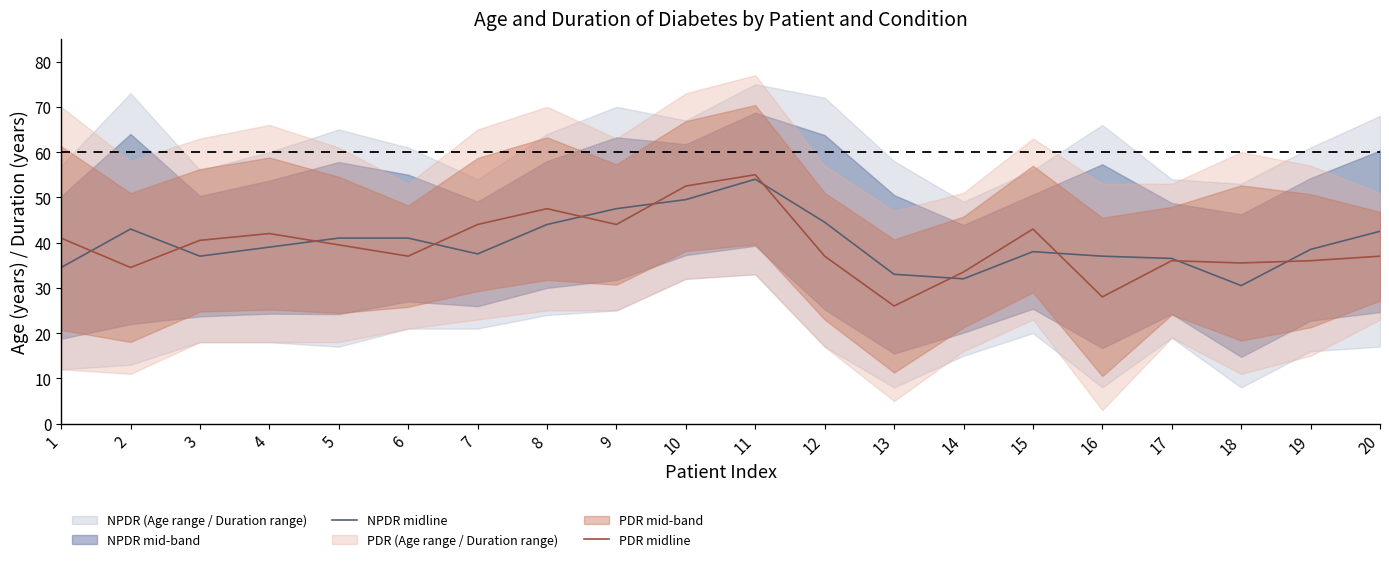

At how many categories does at least one series exceed 27?

20